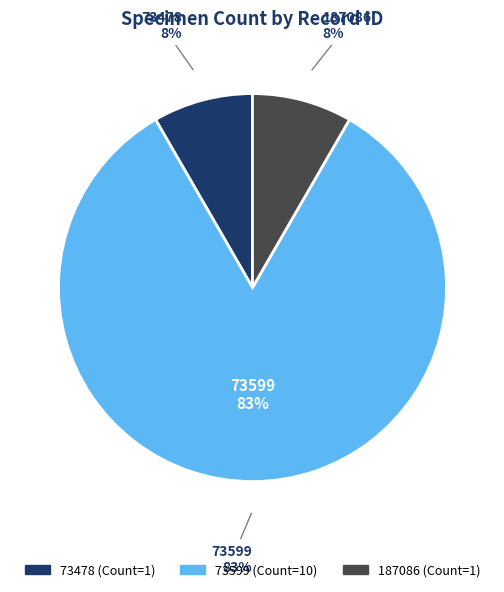

What is the largest slice in the pie chart?

73599